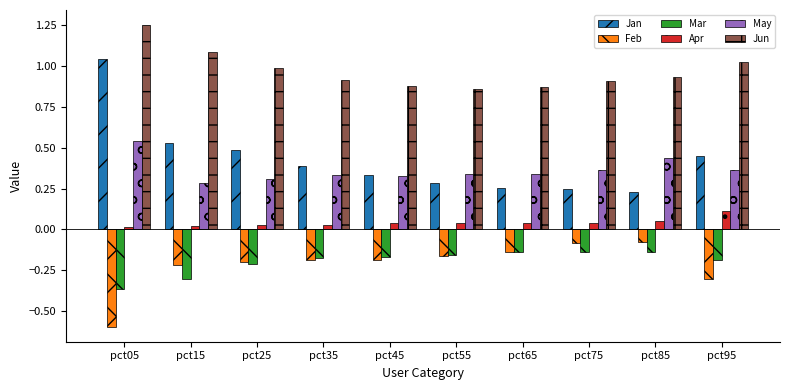

Is it true that May equals 0.4 at pct75?

True